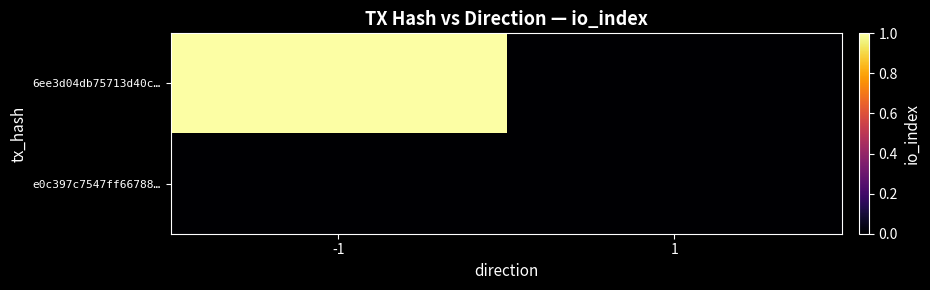

Count the number of data series in this chart.

2